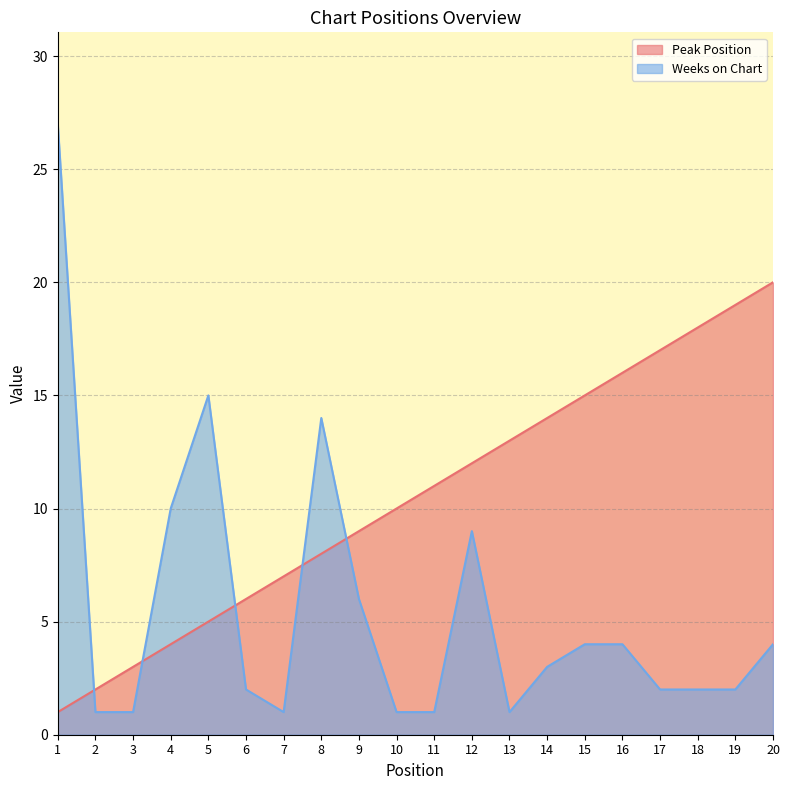

Which label corresponds to the smallest value in the chart?

1